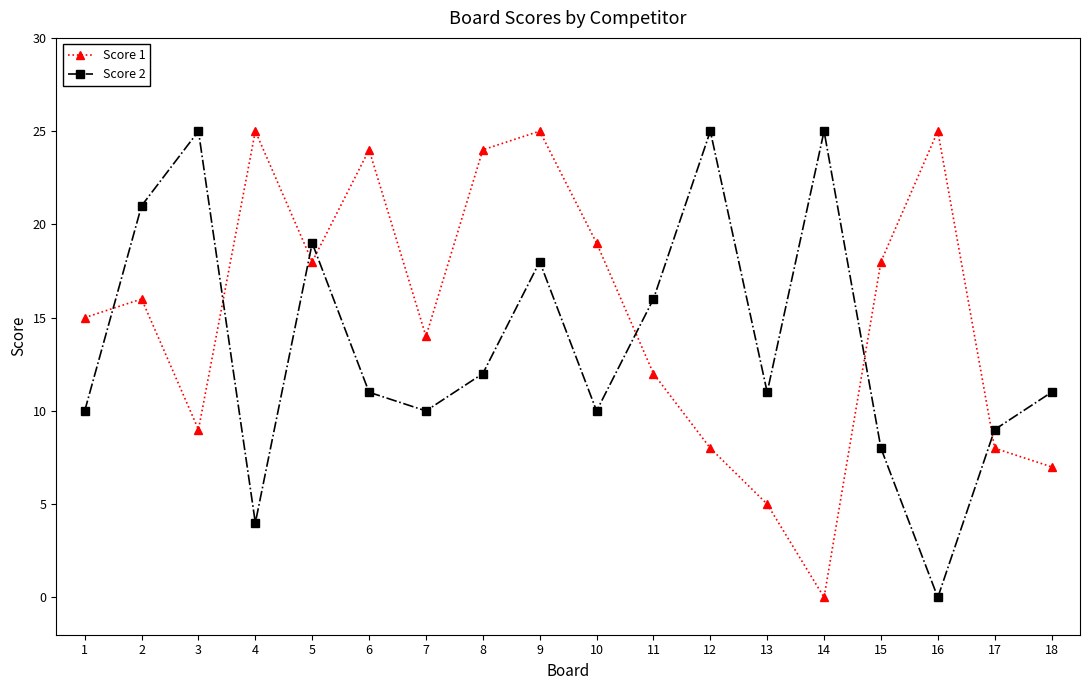

Where do Score 1 and Score 2 first cross each other?

1 and 2